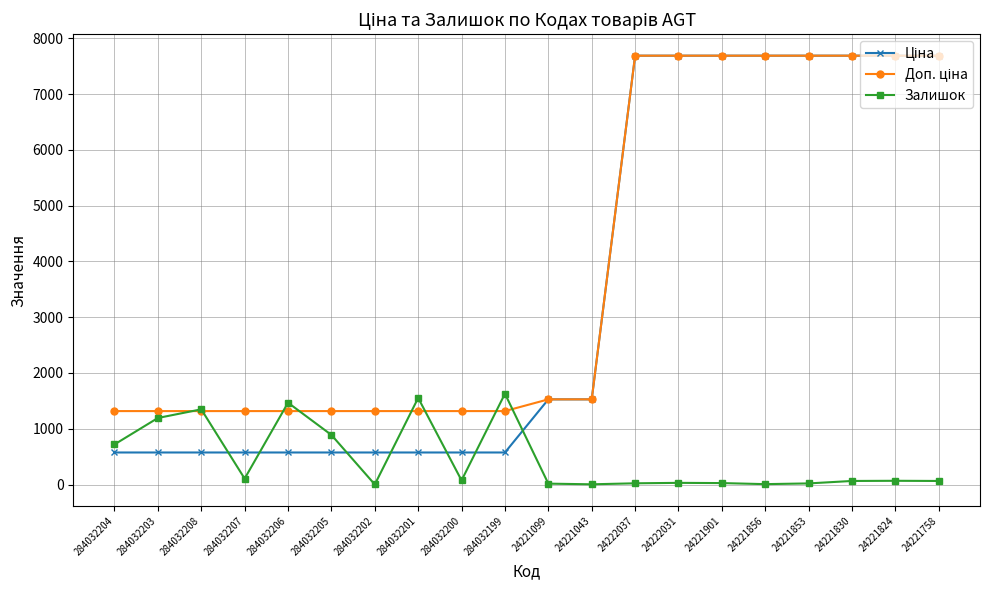

What is the highest value of the Залишок series?

1628.0